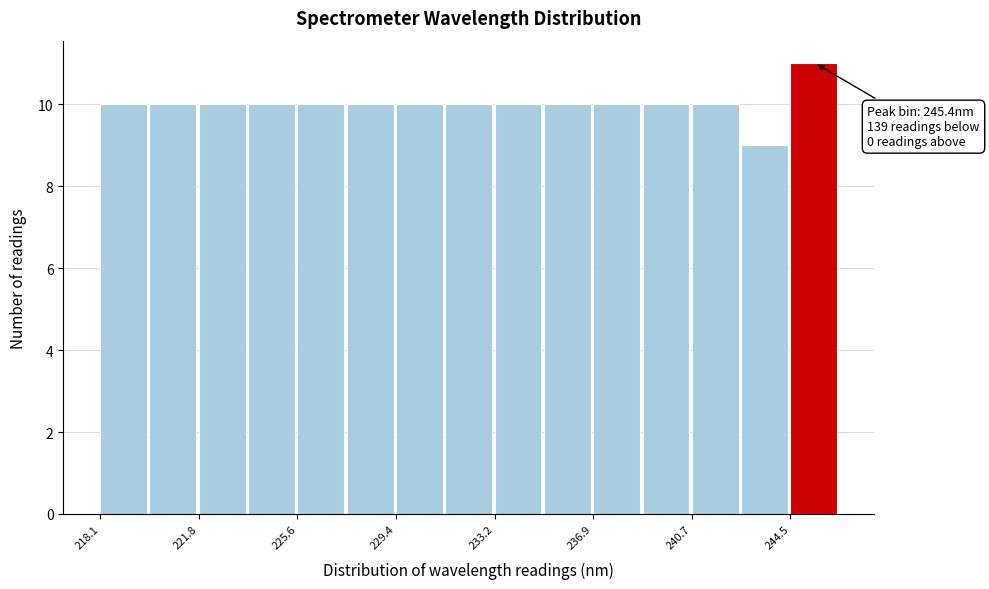

Around what value on the x-axis is the tallest bar? Give the approximate position of its centre, as read against the axis.

245.5